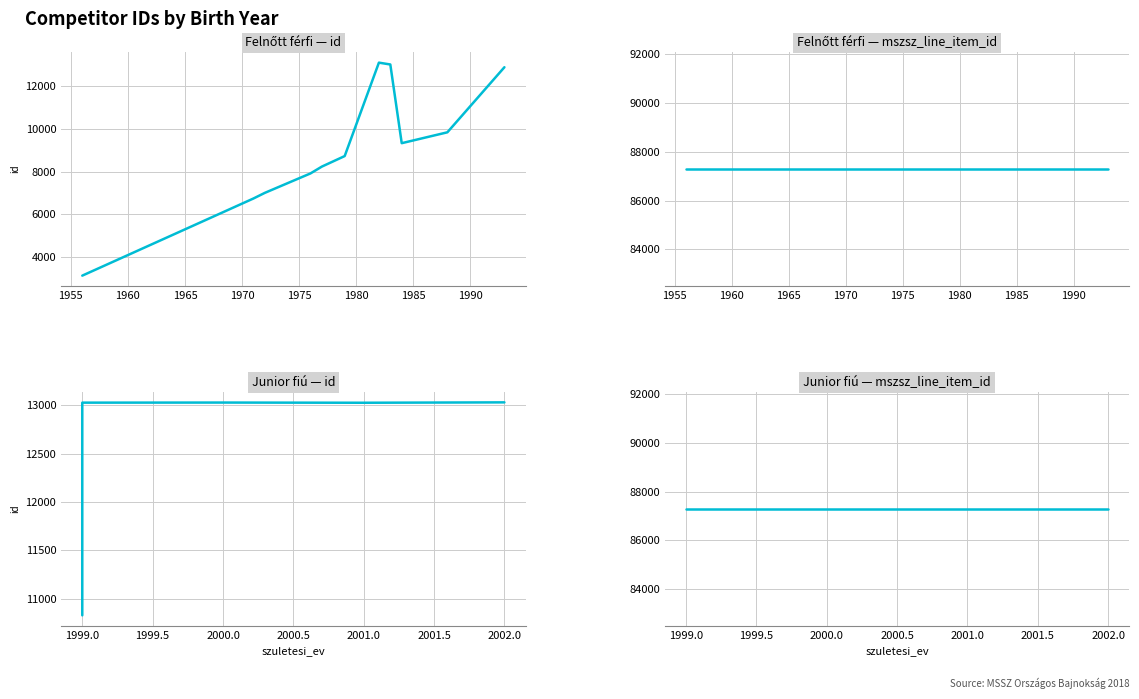

Which series changed the most between 2001 and 1999?

id